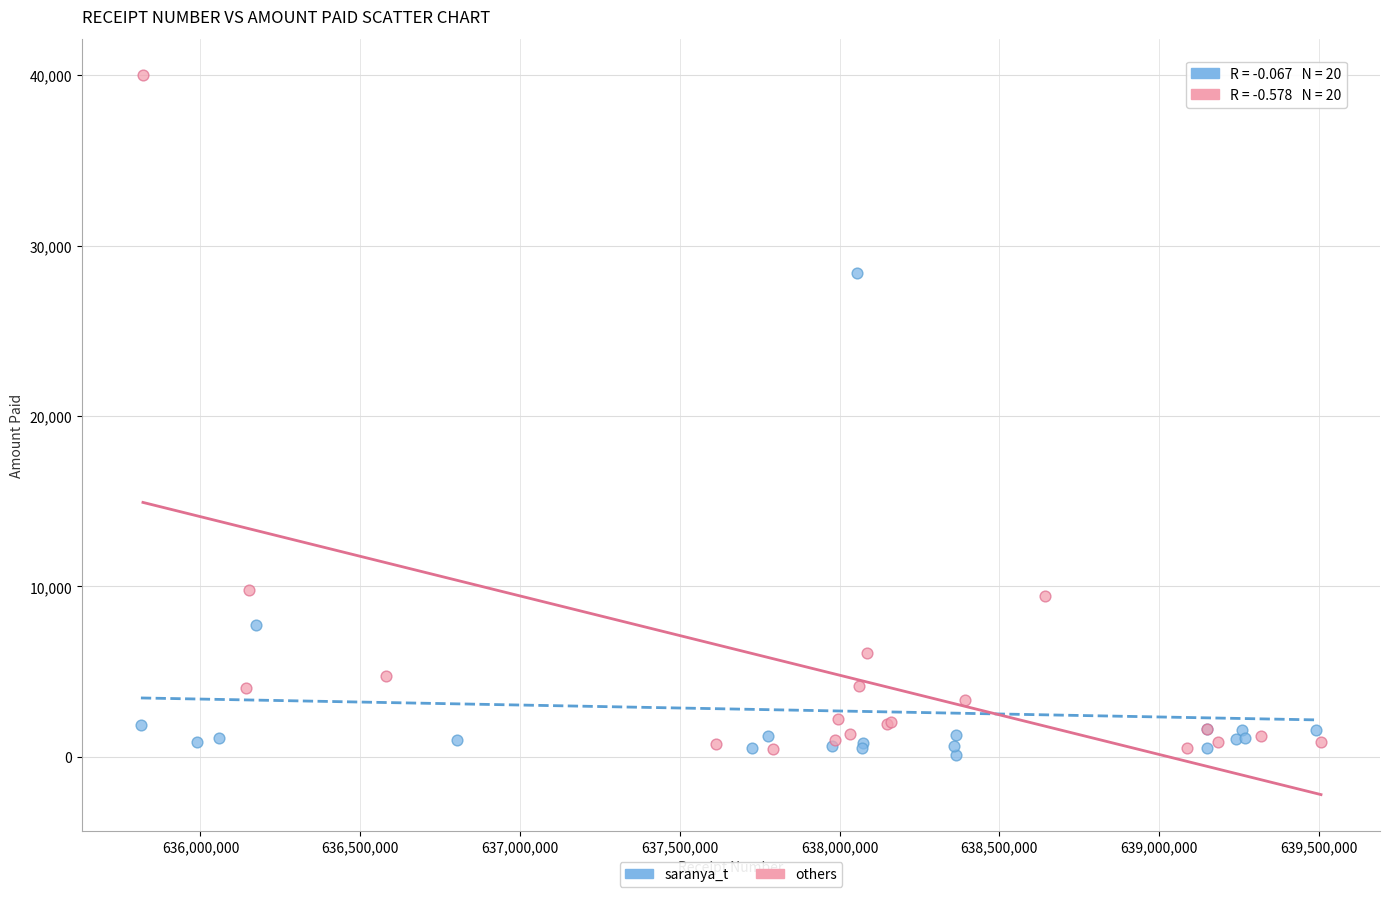

Which series has the largest Y range (max minus min)?

others